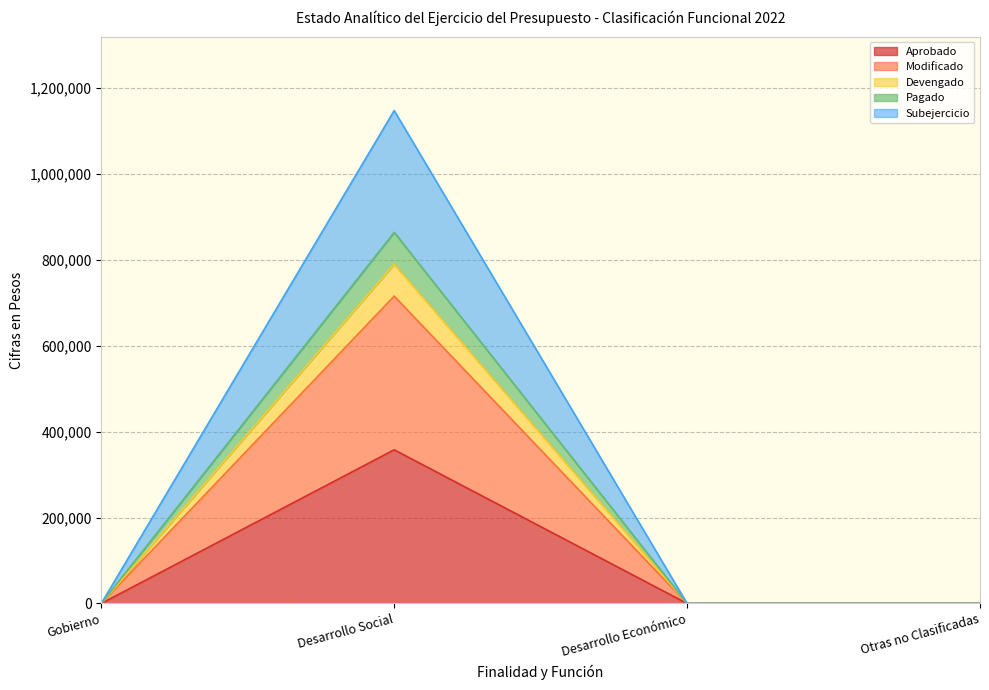

True or false: Devengado and Pagado intersect in this chart.

False